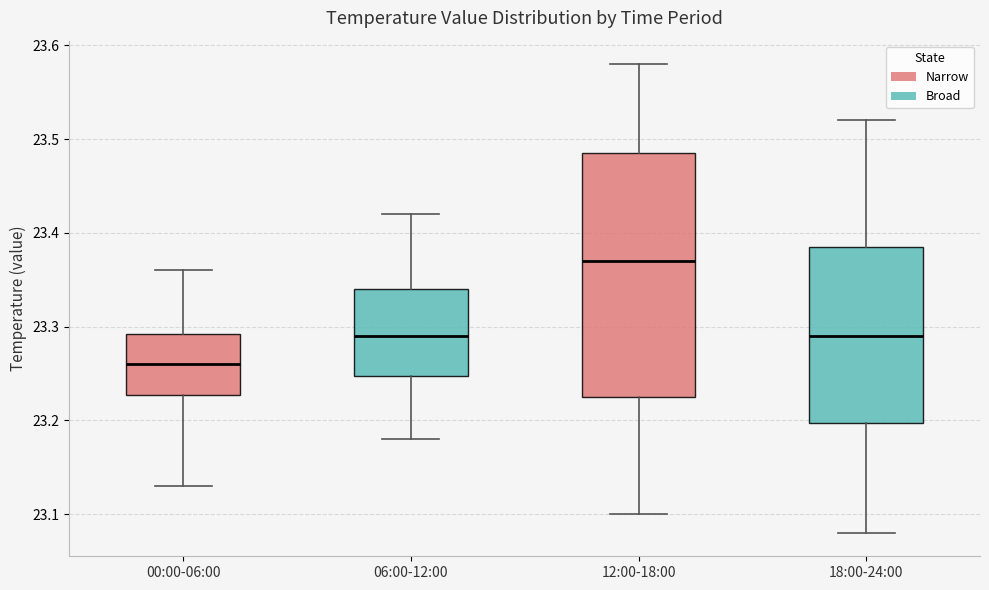

Reading left to right, read every box against the y-axis: the position of its median line, the range the box covers, and the ends of its whiskers. The values are not printed on the chart, so give them approximately, as read against the axis.

00:00-06:00: median 23.26, box 23.23 to 23.29, whiskers 23.13 to 23.36
06:00-12:00: median 23.29, box 23.25 to 23.34, whiskers 23.18 to 23.42
12:00-18:00: median 23.37, box 23.23 to 23.49, whiskers 23.10 to 23.58
18:00-24:00: median 23.29, box 23.20 to 23.39, whiskers 23.08 to 23.52